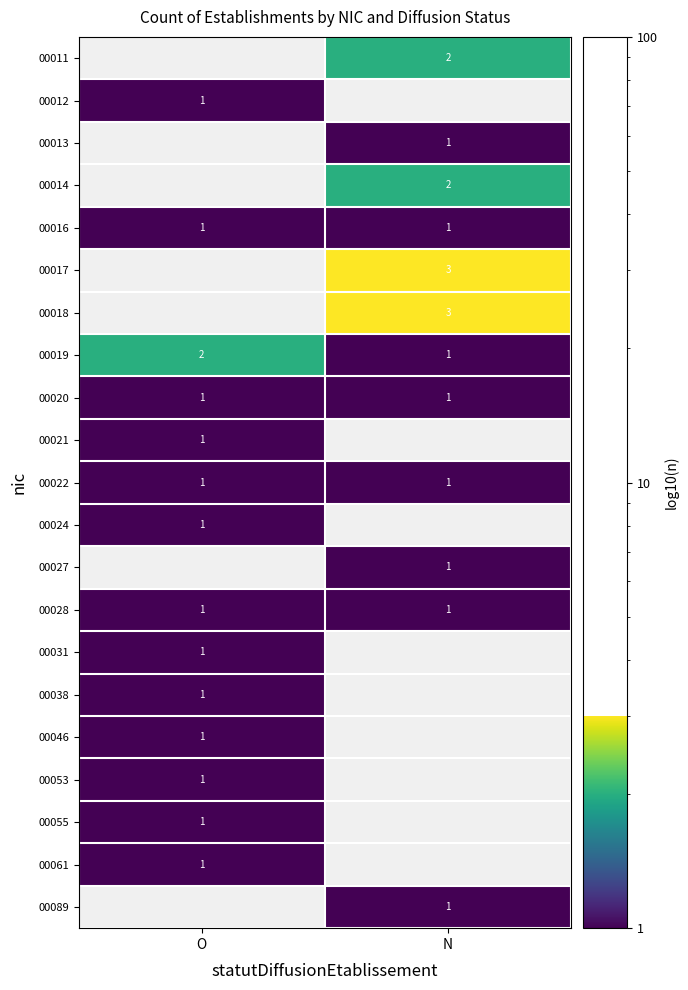

What is the sum of all 00019 values?

3